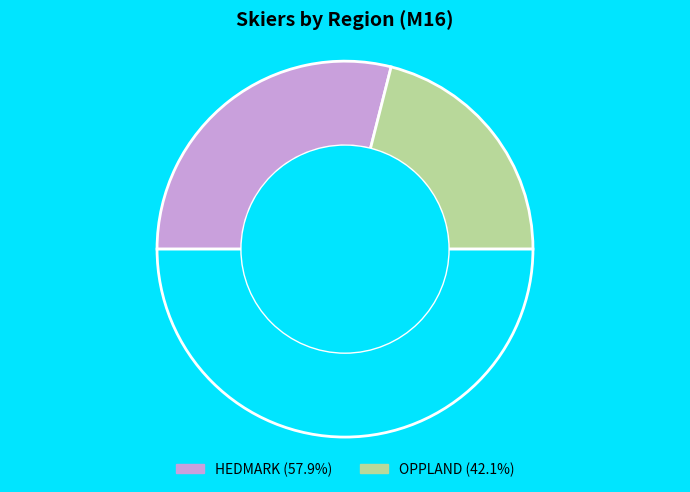

Count the number of slices in the pie.

3